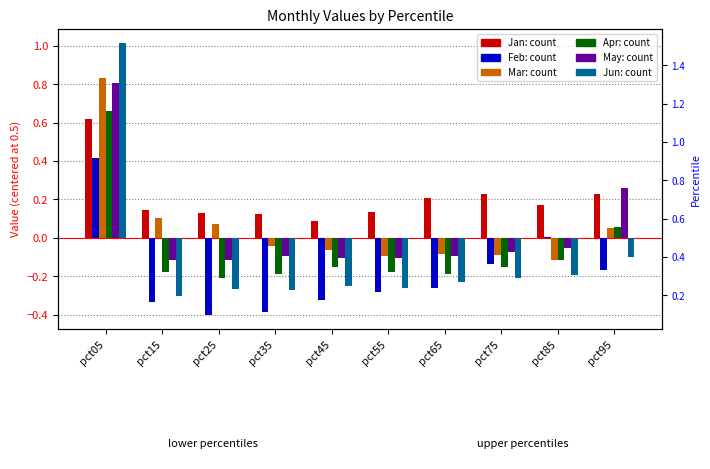

At how many categories does at least one series exceed 0?

10